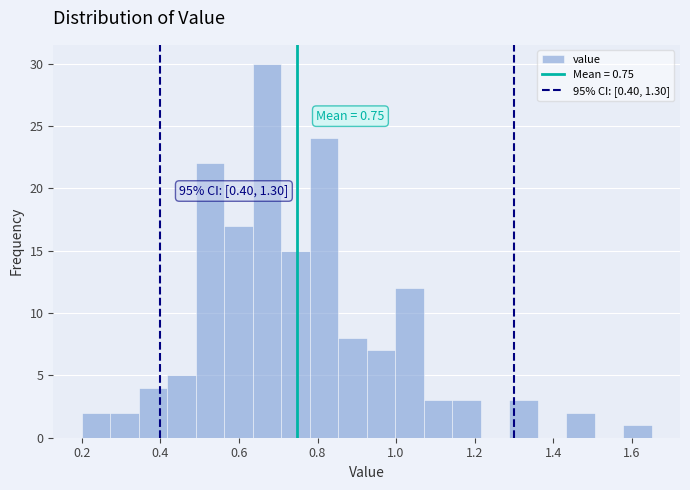

Around what value on the x-axis is the tallest bar? Give the approximate position of its centre, as read against the axis.

0.68